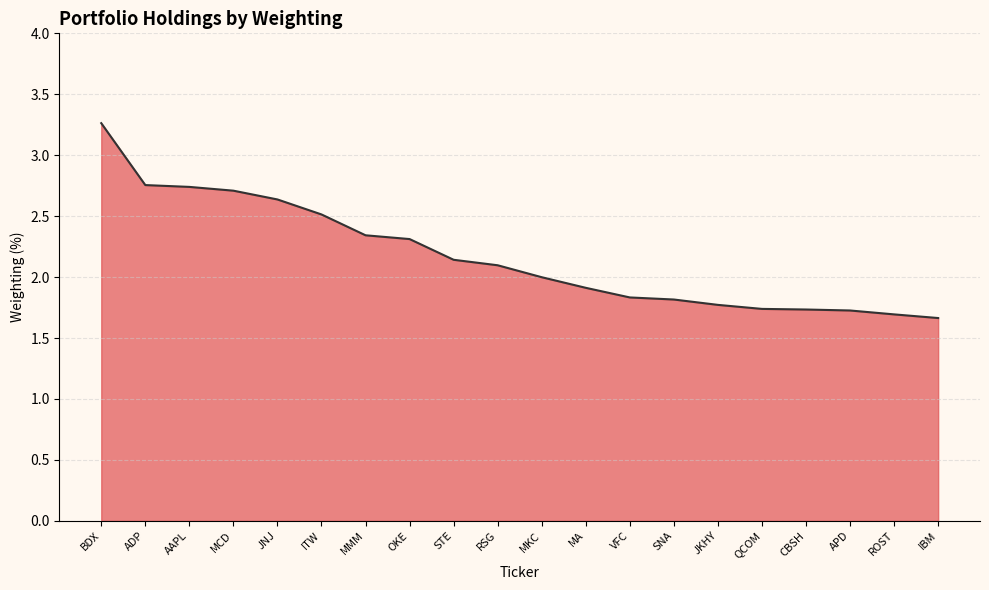

What is the difference between the maximum and minimum values?

1.6